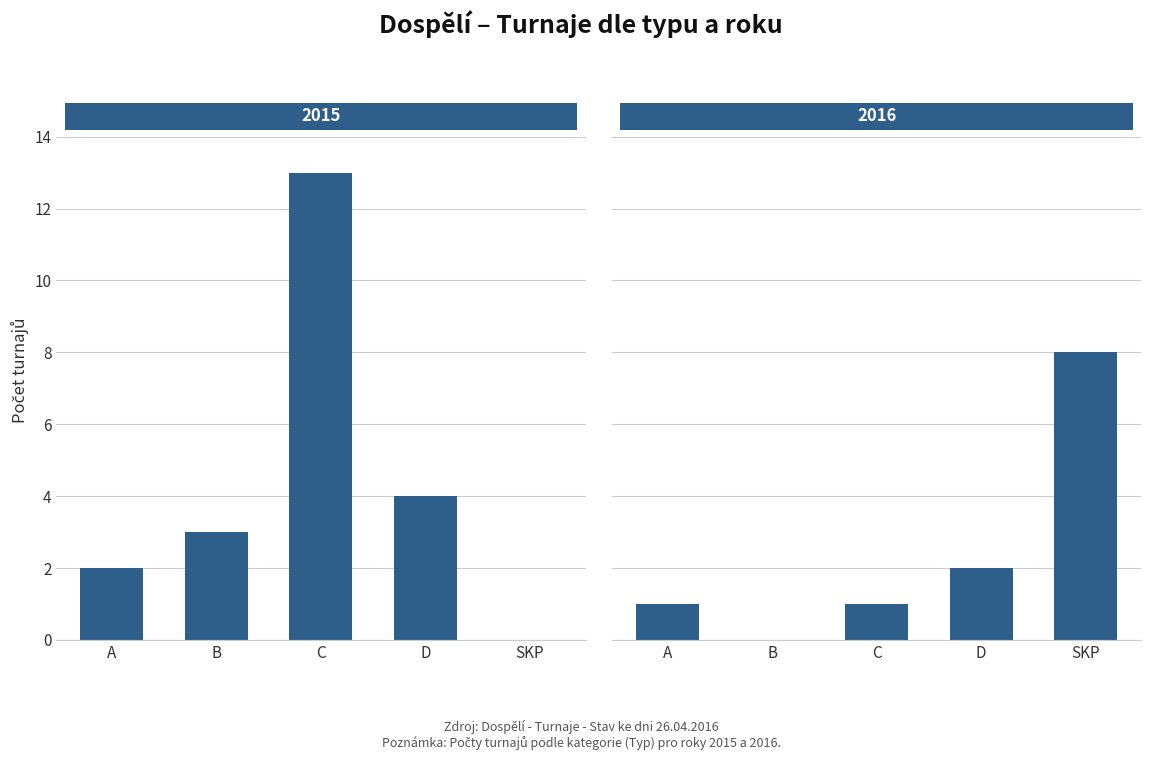

Which label corresponds to the smallest value in the chart?

B